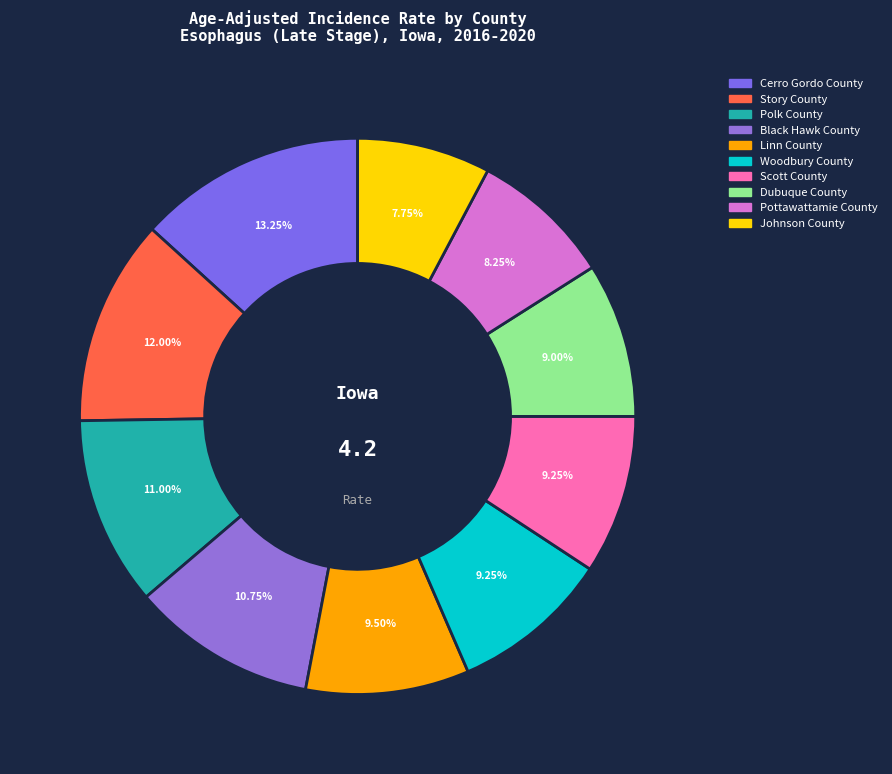

To the nearest percent, what is the difference between the largest and smallest slice percentages?

6%